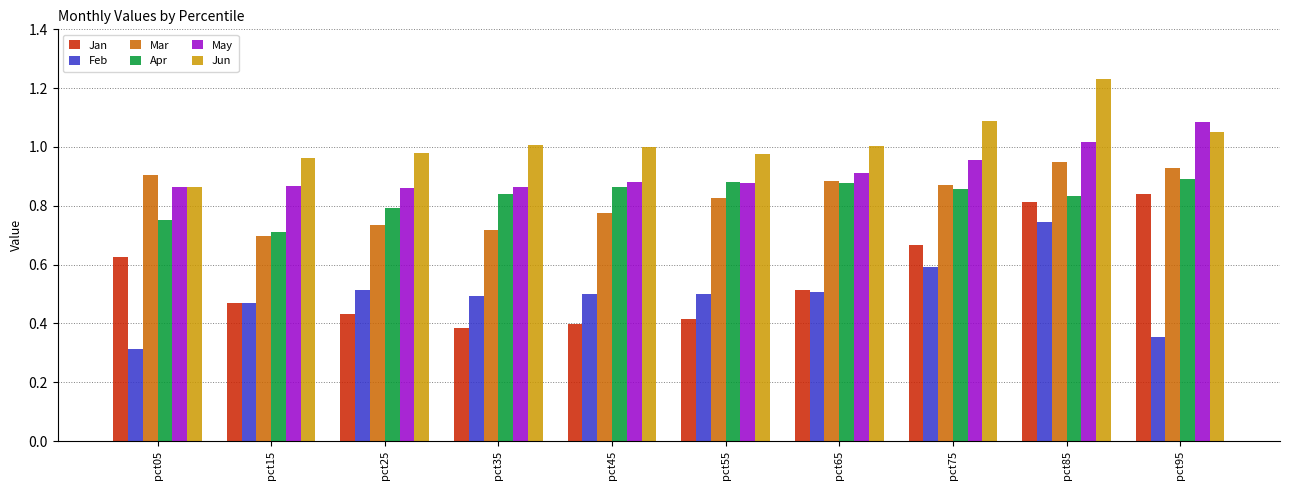

What are all the series names shown in the legend?

Jan, Feb, Mar, Apr, May, Jun